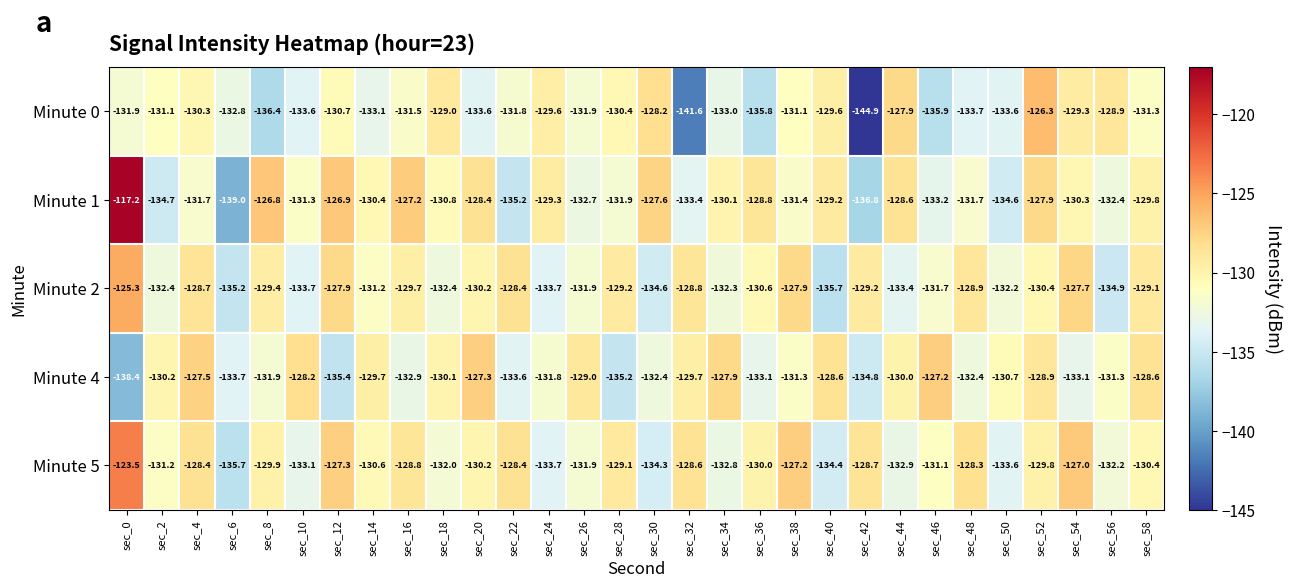

What is the difference between the maximum and minimum values in the Minute 0 series?

18.6